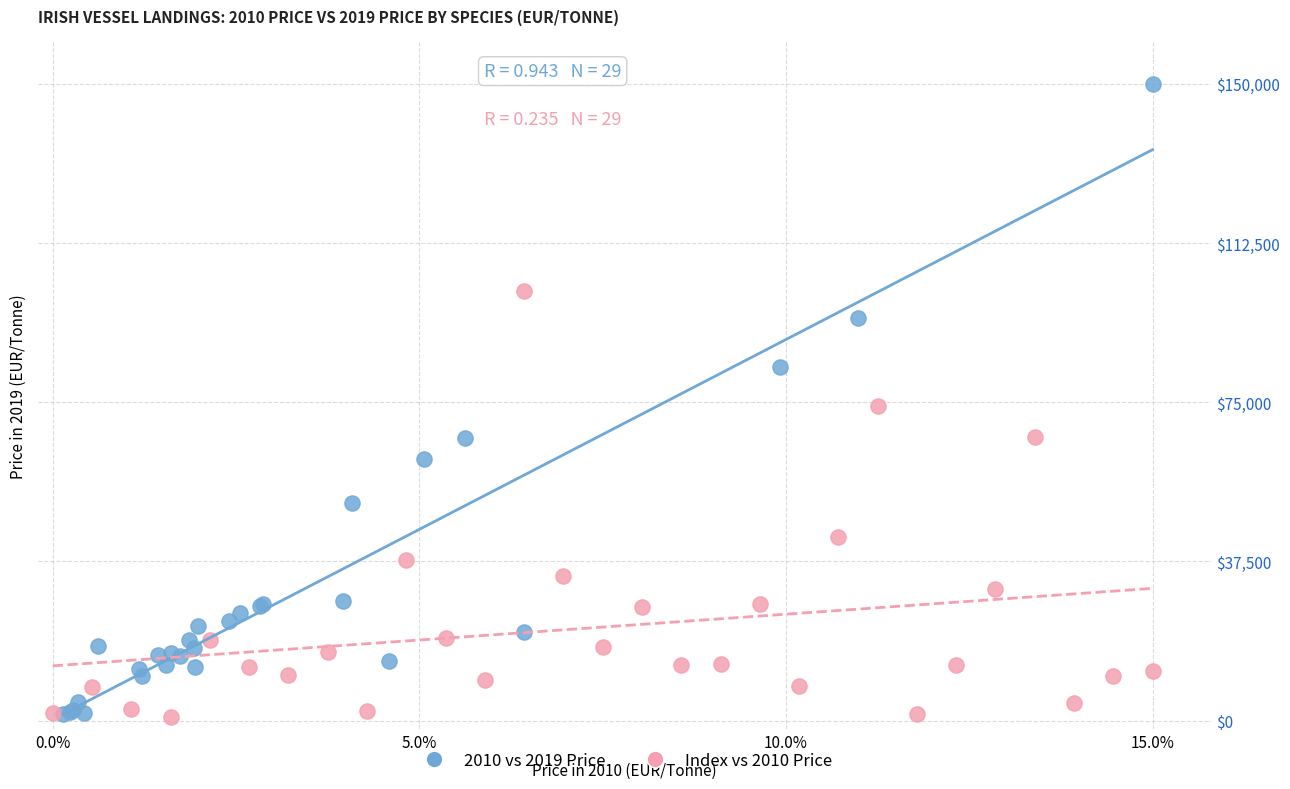

Which series has the widest spread of Y values?

2010 vs 2019 Price